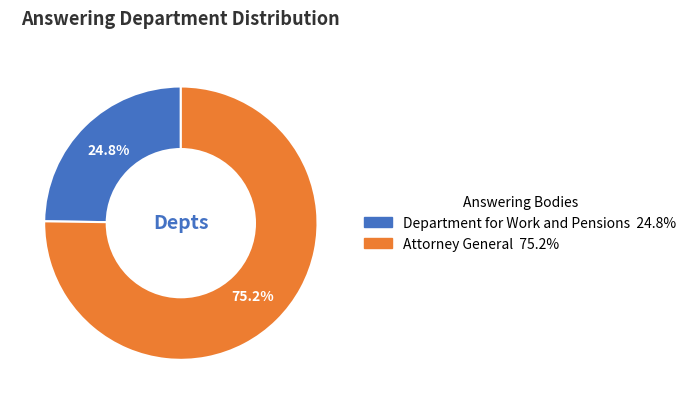

Does Department for Work and Pensions represent more than half of the total?

No